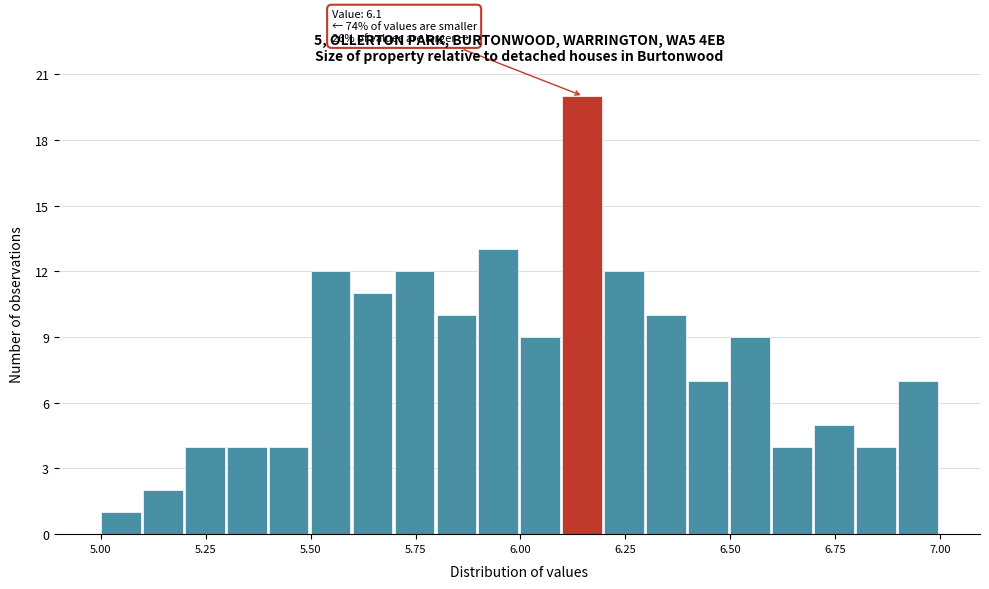

Read against the x-axis, roughly where is the centre of the tallest bar?

6.15